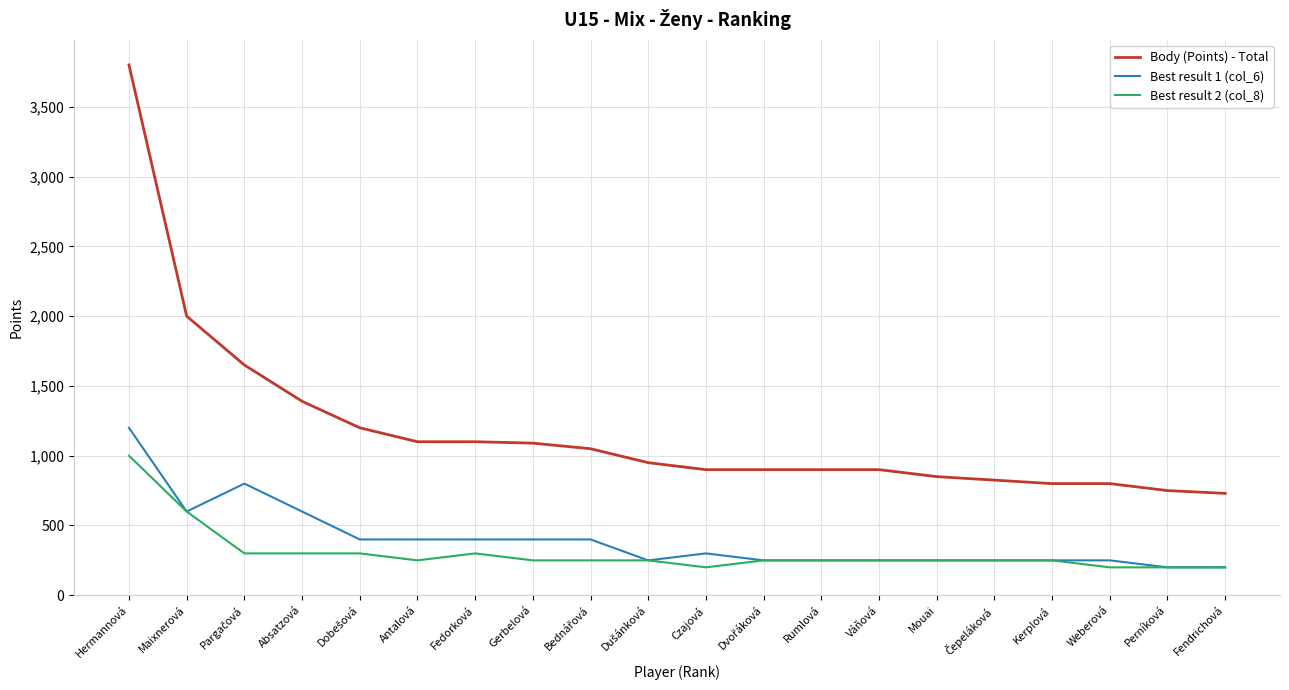

What is the difference between the highest and lowest values at Czajová?

700